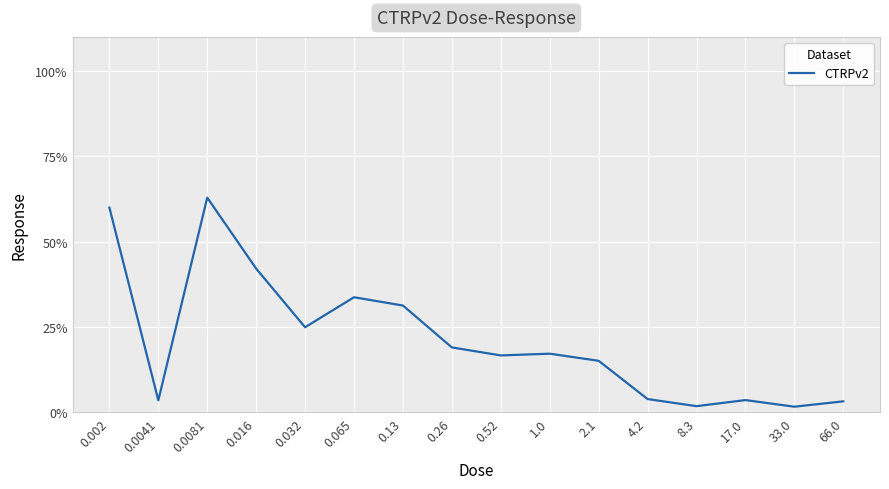

Is this an area chart (filled region under the line)?

No